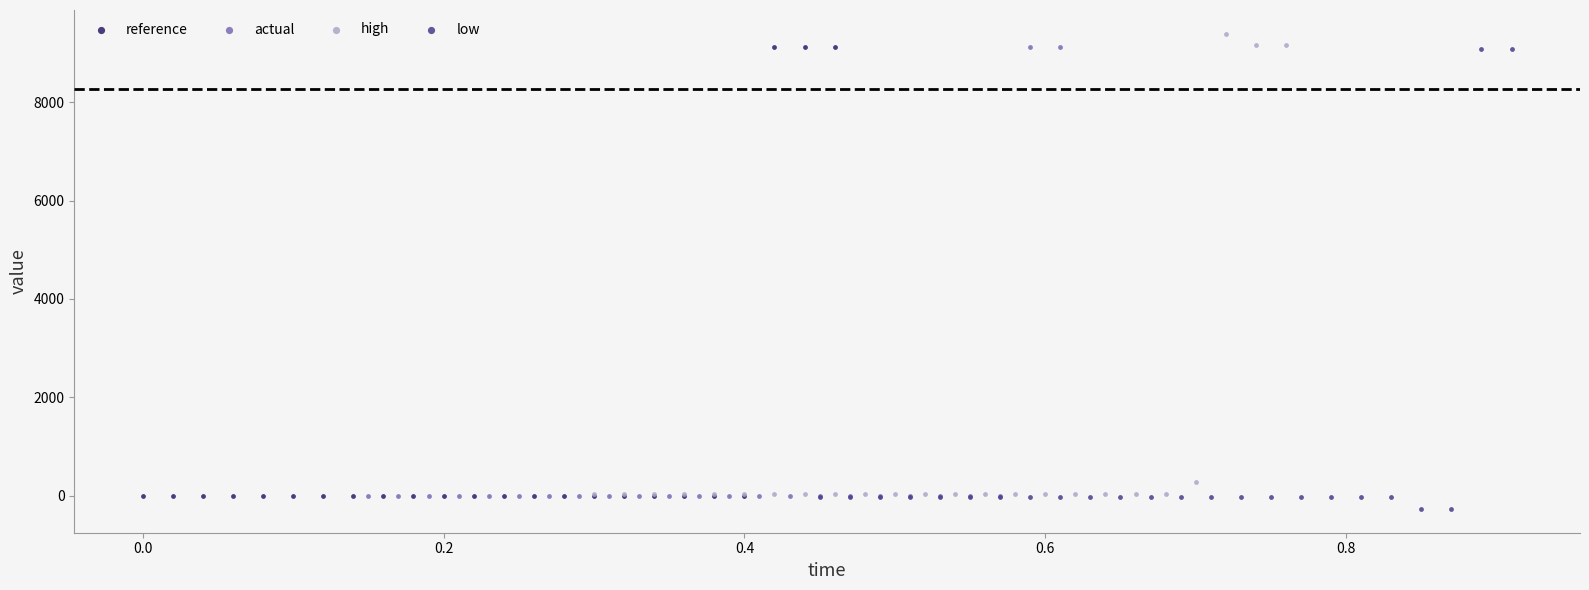

Which series reaches the maximum Y coordinate?

high